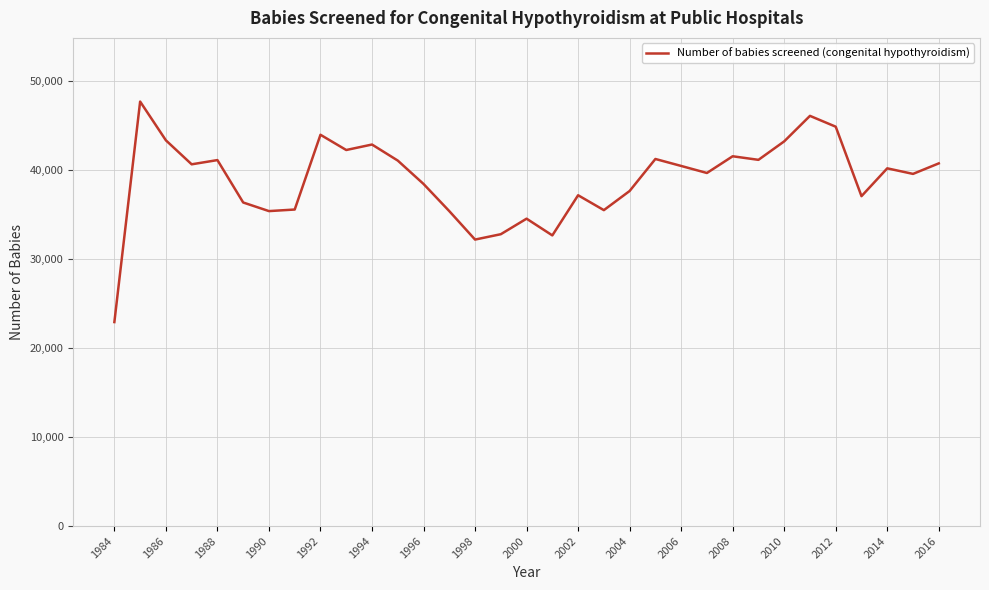

What is the minimum value shown in the chart?

22922